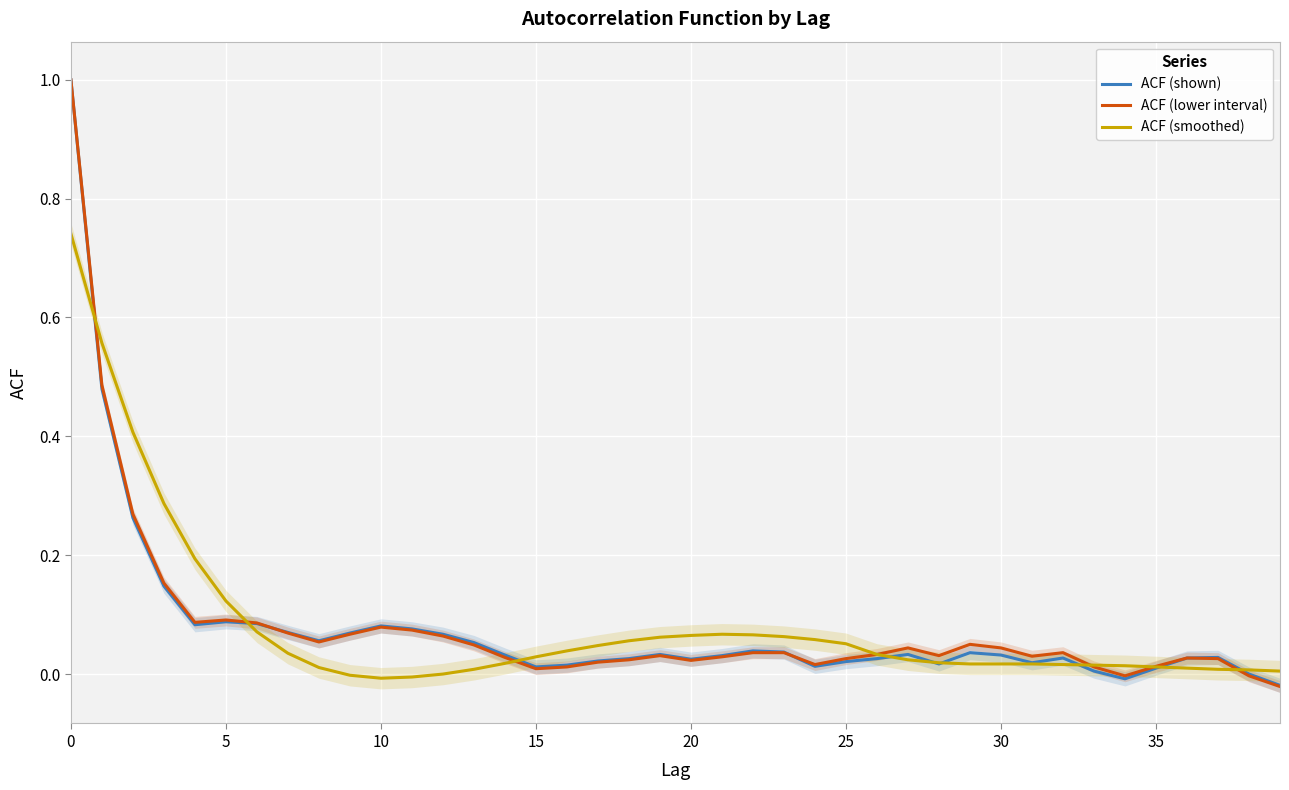

Which series ends up on top after the final intersection of ACF (shown) and ACF (lower interval)?

ACF (lower interval)